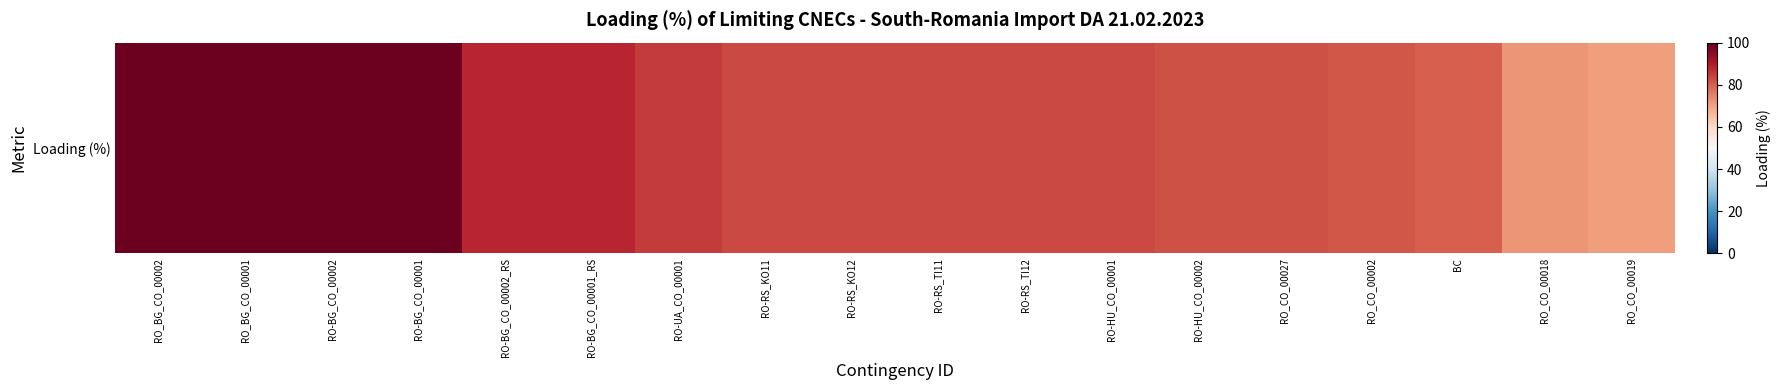

Which has a higher value, RO_BG_CO_00001 or BC?

RO_BG_CO_00001